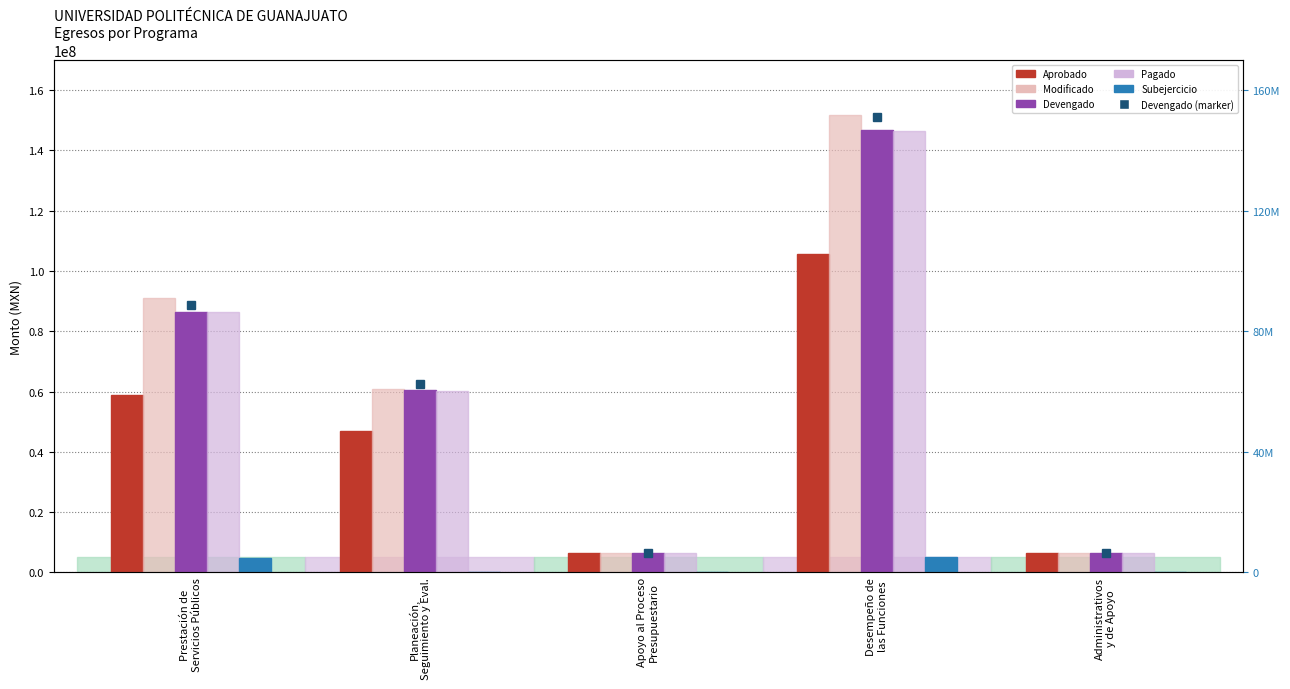

What is the total value across all series at Planeación,
Seguimiento y Eval.?

228639104.1